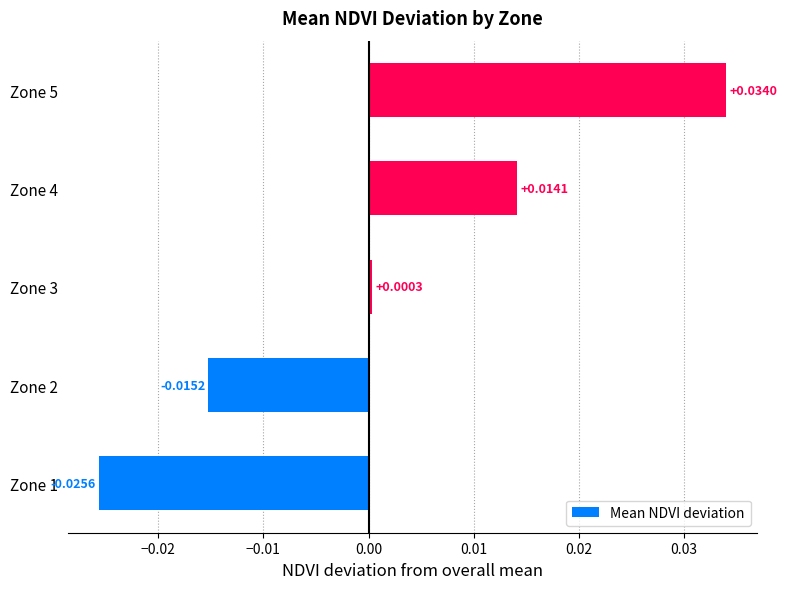

How many values exceed 0?

3